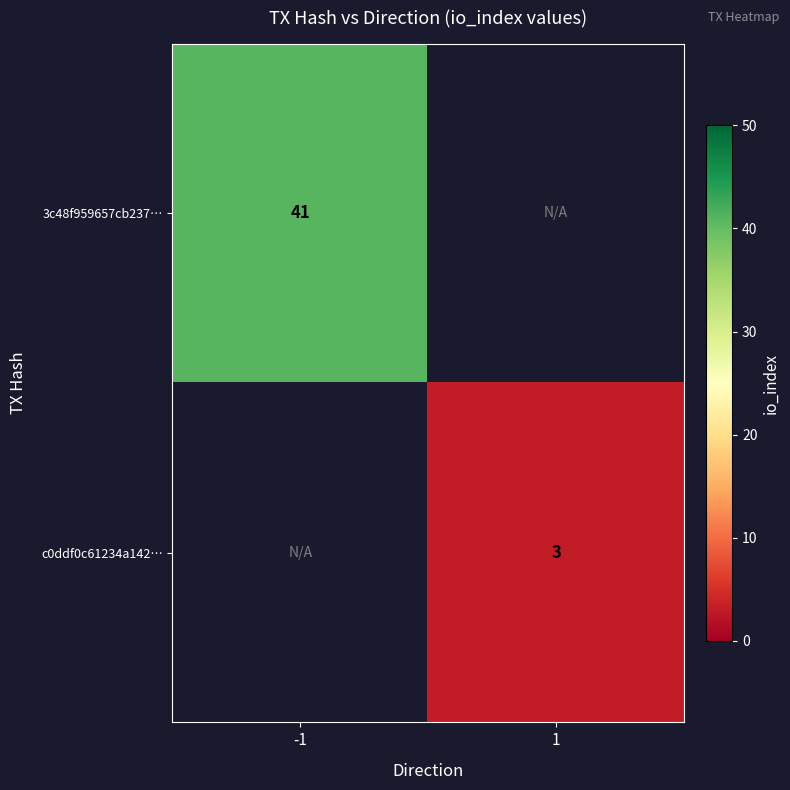

True or false: 3c48f959657cb237… has a value of 65 at -1.

False